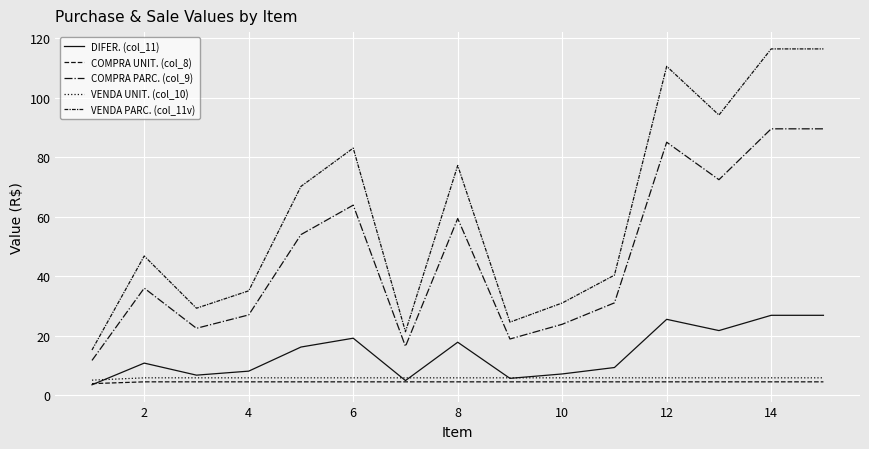

What is the value of the VENDA PARC. (col_11v) point at the 2nd from the left?

46.8